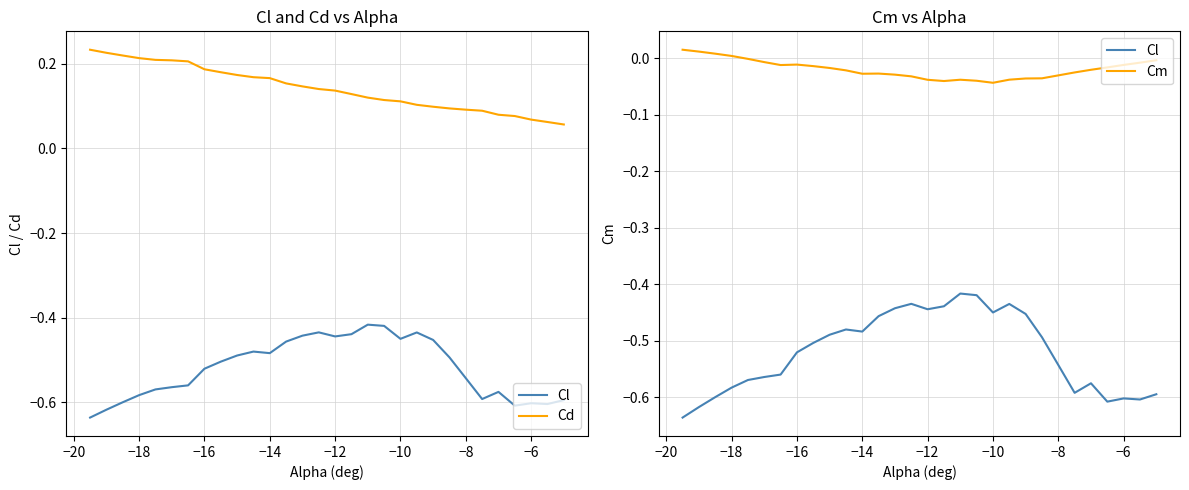

True or false: Cl has more than 1 points higher than both neighbors.

True